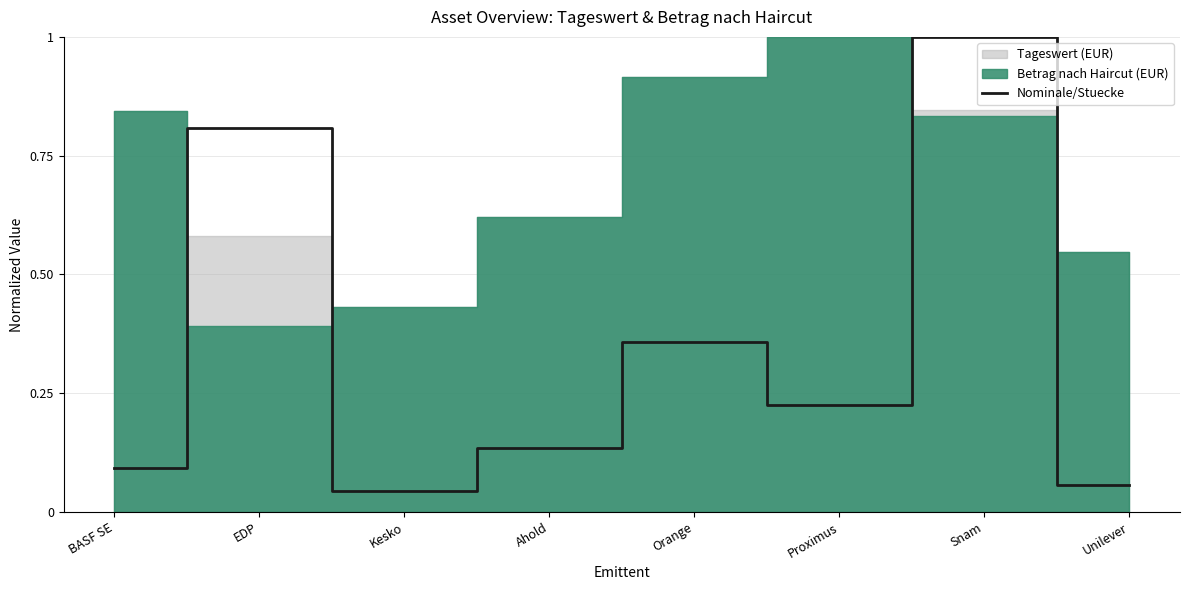

Where is the first local minimum?

Kesko